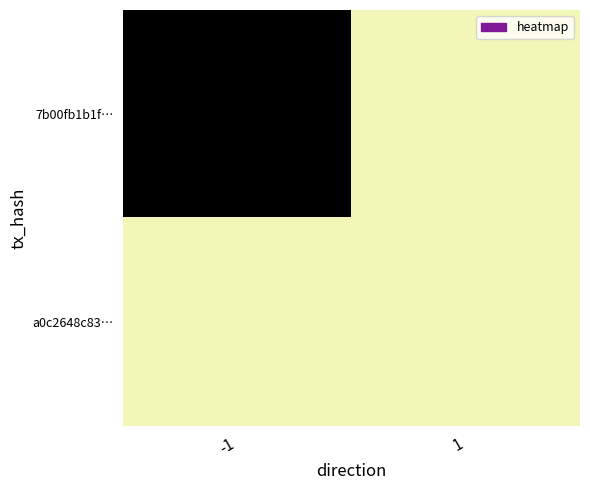

What is the total value across all series at -1?

1522